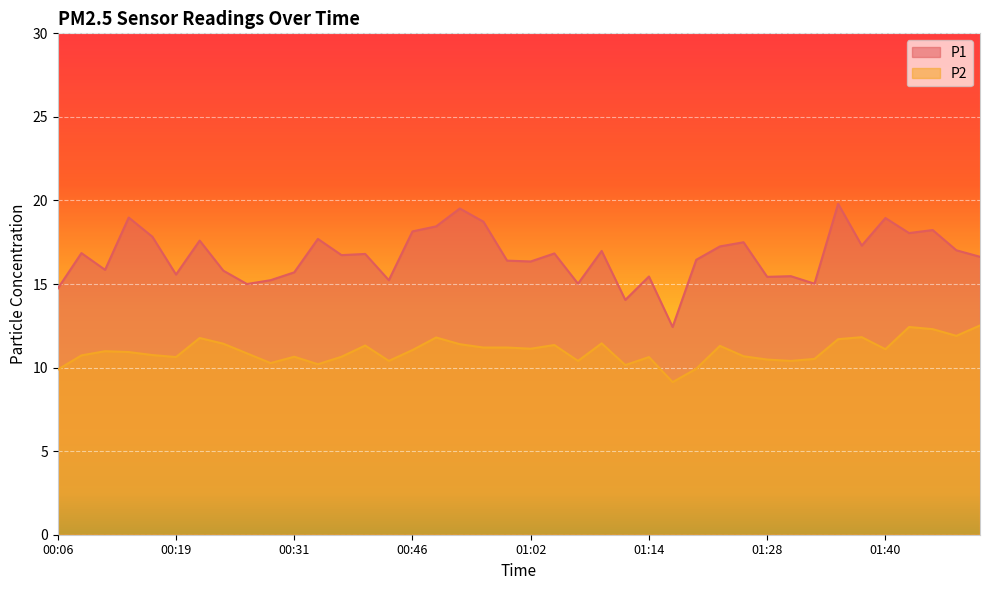

At which category does P2 reach its first local peak?

00:11